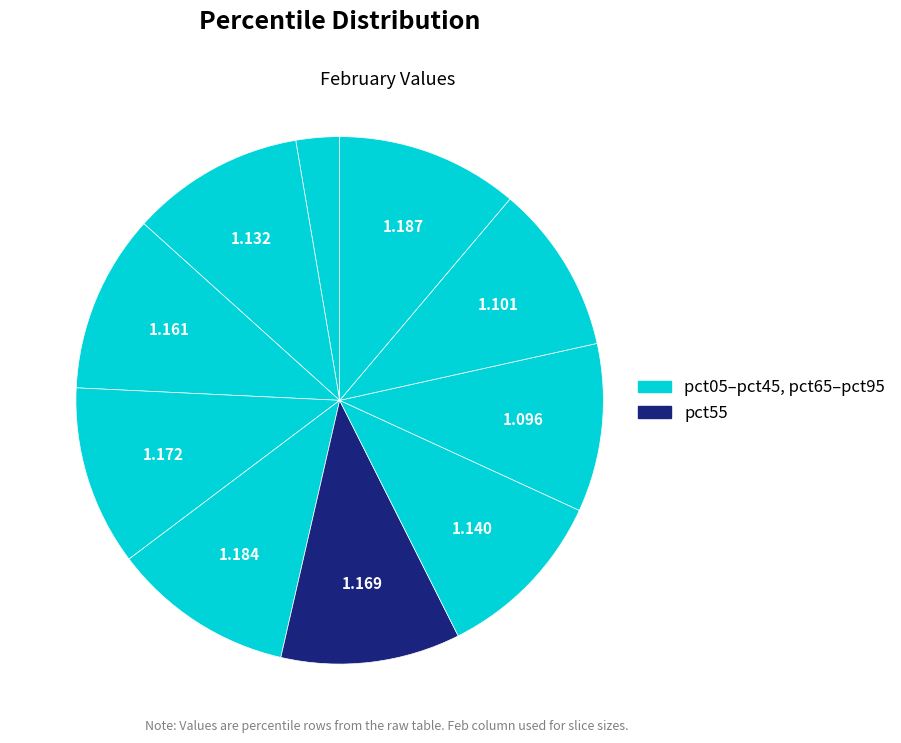

How many segments does this pie chart have?

10